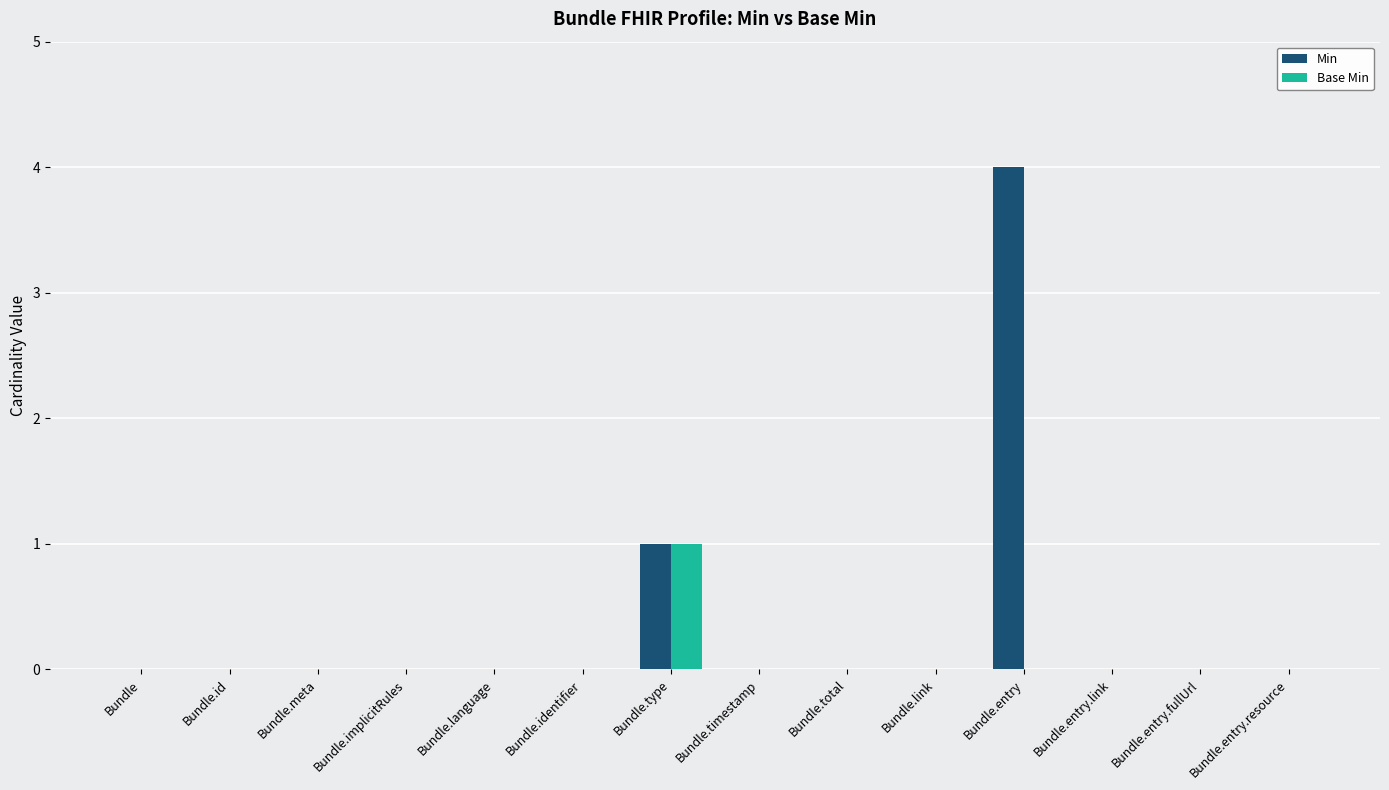

True or false: Min has a value of 2 at Bundle.identifier.

False